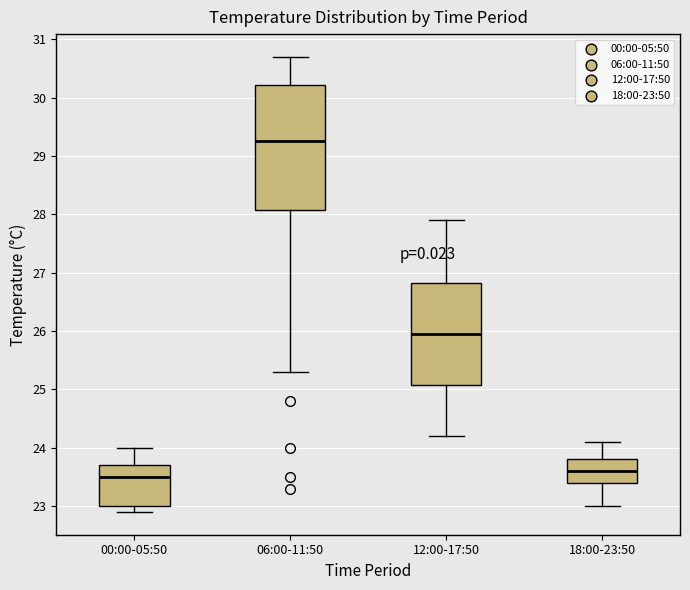

Reading left to right, read every box against the y-axis: the position of its median line, the range the box covers, and the ends of its whiskers. The values are not printed on the chart, so give them approximately, as read against the axis.

00:00-05:50: median 23.5, box 23.0 to 23.7, whiskers 22.9 to 24.0
06:00-11:50: median 29.3, box 28.1 to 30.2, whiskers 25.3 to 30.7
12:00-17:50: median 26.0, box 25.1 to 26.8, whiskers 24.2 to 27.9
18:00-23:50: median 23.6, box 23.4 to 23.8, whiskers 23.0 to 24.1